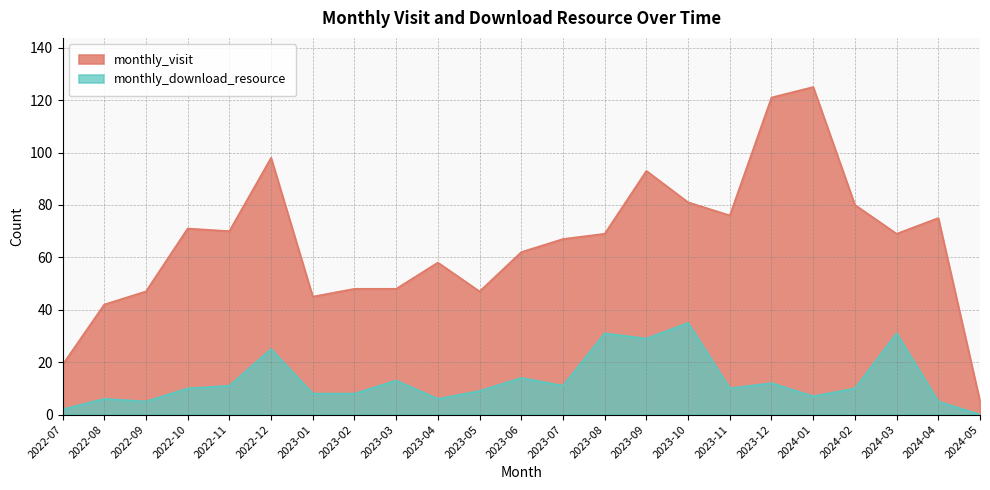

Does the chart have visible grid lines?

Yes